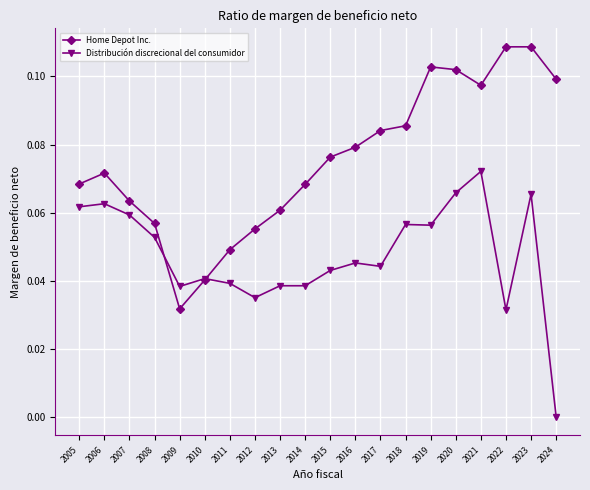

Which series ends up on top after the final intersection of Distribución discrecional del consumidor and Home Depot Inc.?

Home Depot Inc.